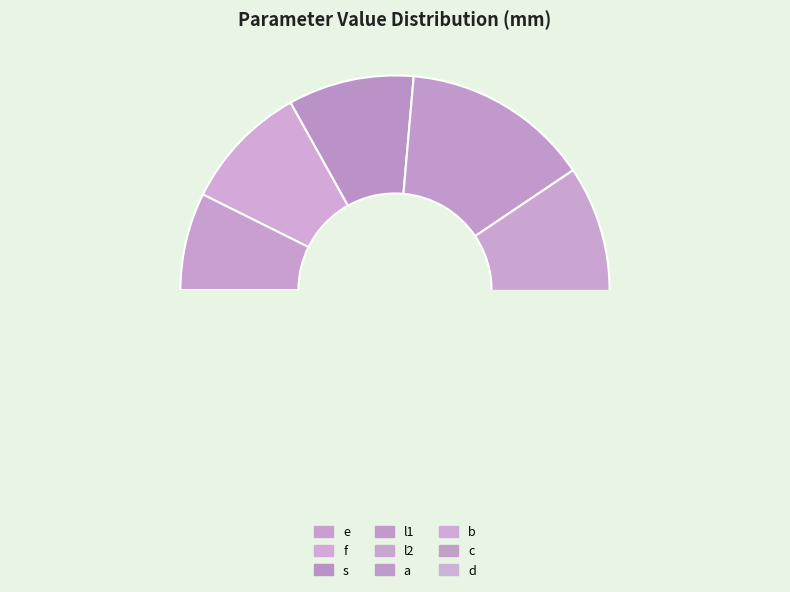

Which slice is the largest?

a